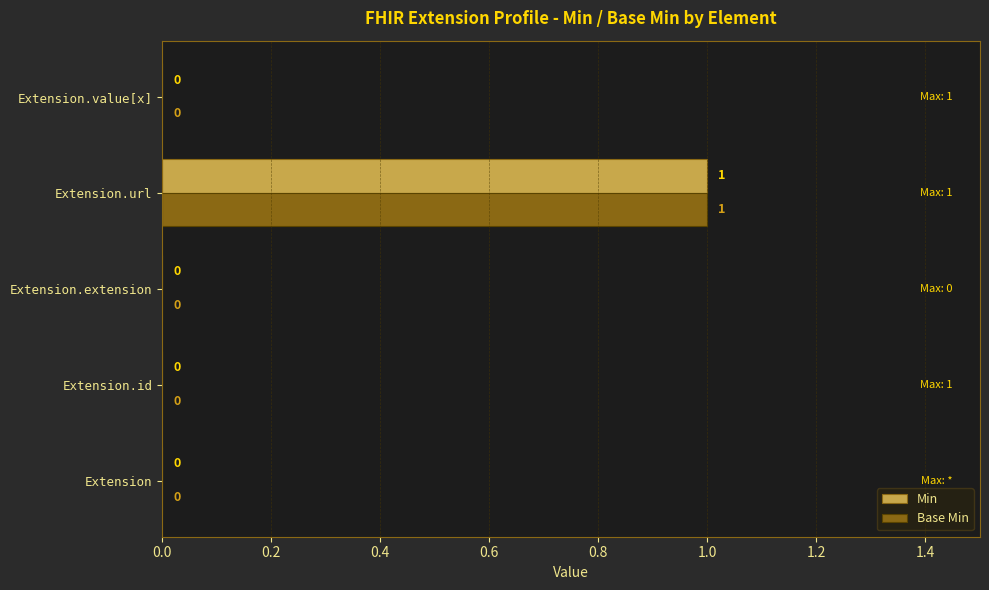

Which category has the highest value in the Base Min series?

Extension.url